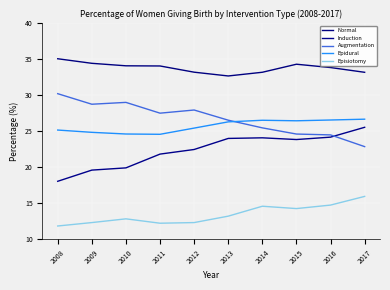

Rank the series by their maximum value, from highest to lowest.

Normal, Augmentation, Epidural, Induction, Episiotomy